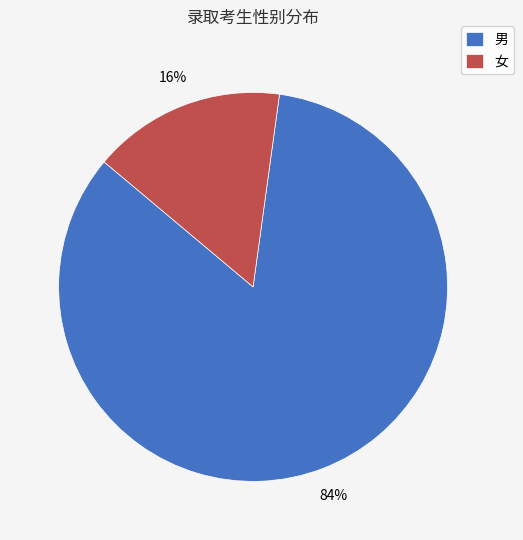

Which has a higher value, 男 or 女?

男